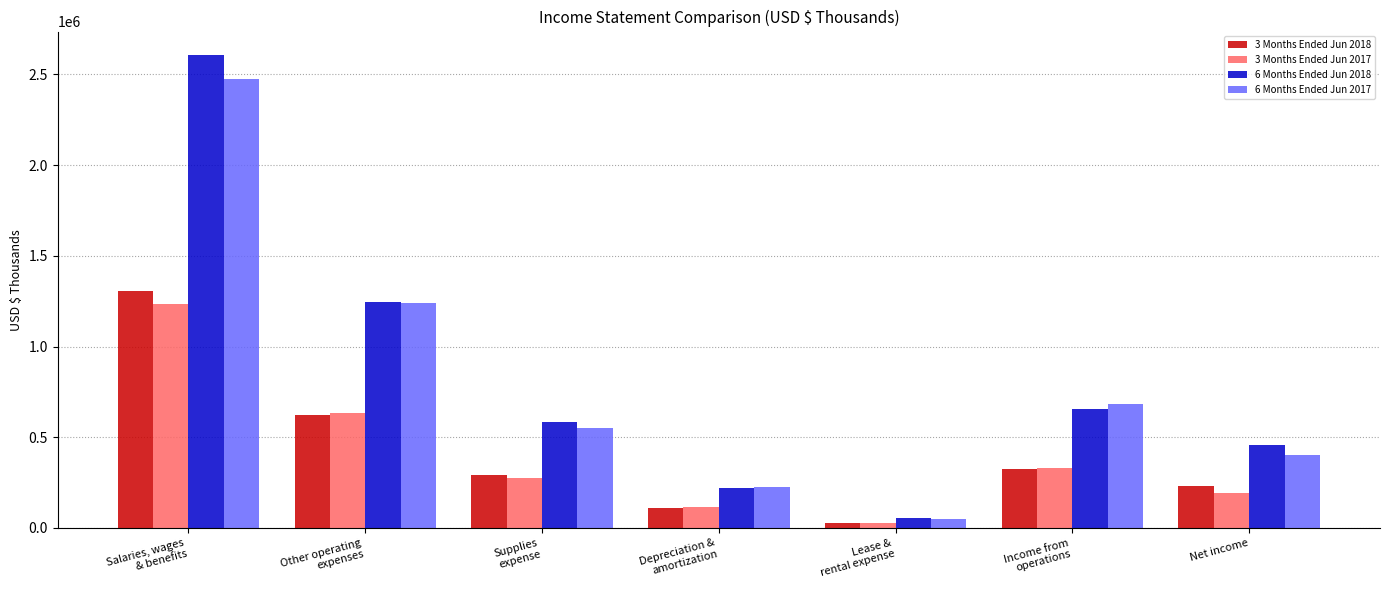

Reading left to right, what are all the values shown in this chart?

3 Months Ended Jun 2018: 1305974	624484	289733	109581	27119	324462	230711
3 Months Ended Jun 2017: 1236294	632193	274539	113112	26027	330191	190388
6 Months Ended Jun 2018: 2606122	1245303	582662	222684	53822	658276	459380
6 Months Ended Jun 2017: 2474258	1239553	552153	223910	51216	684124	400915